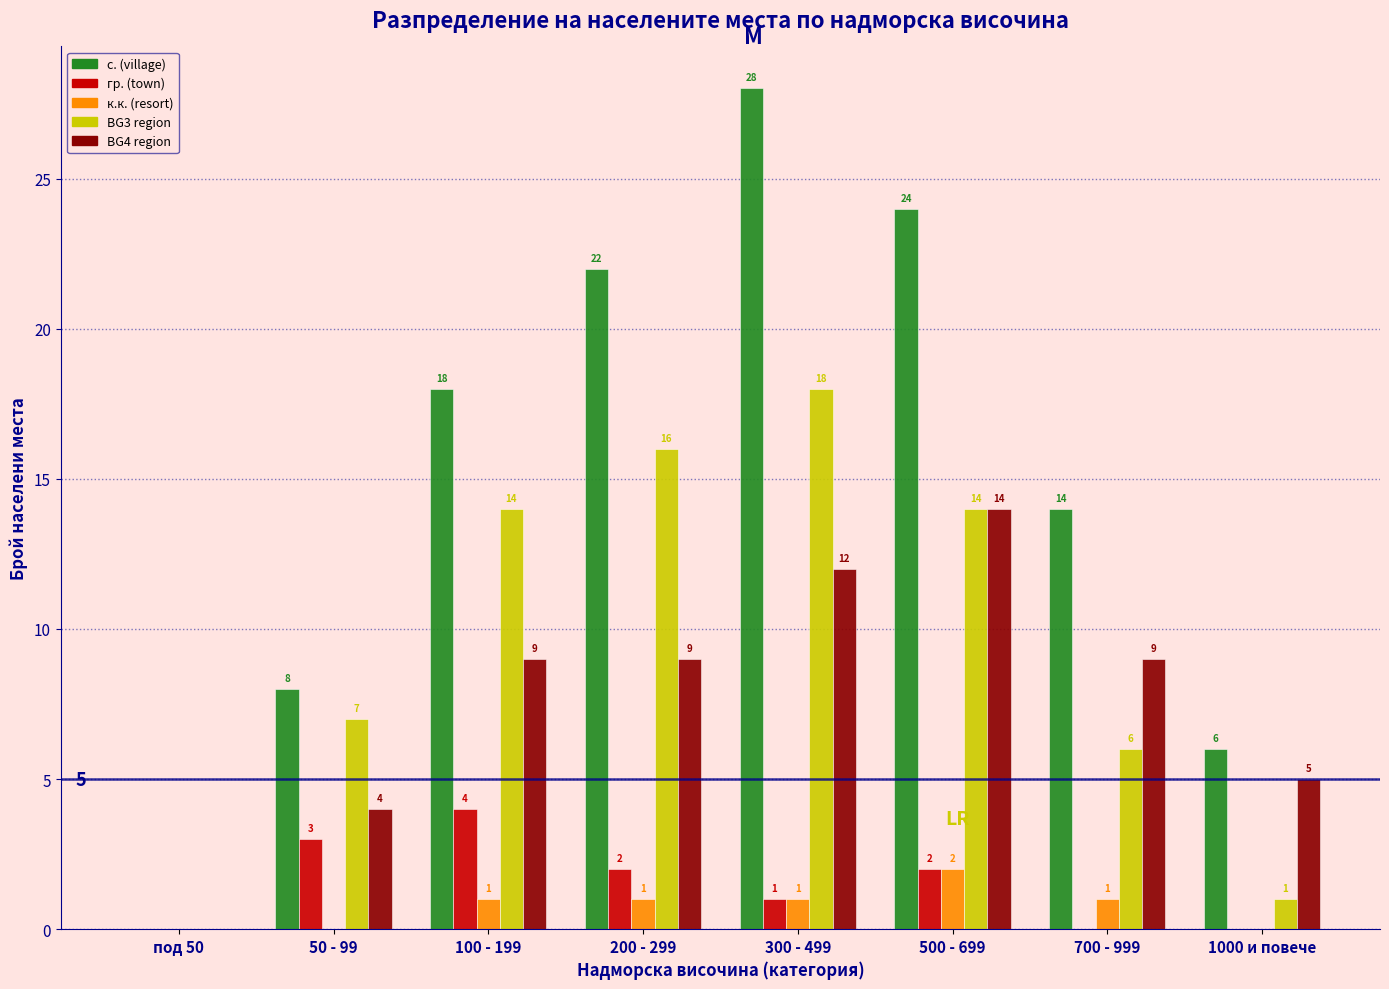

Reading right to left, what are all the values shown in this chart?

с. (village): 1000 и повече=6	700 - 999=14	500 - 699=24	300 - 499=28	200 - 299=22	100 - 199=18	50 - 99=8	под 50=0
гр. (town): 1000 и повече=0	700 - 999=0	500 - 699=2	300 - 499=1	200 - 299=2	100 - 199=4	50 - 99=3	под 50=0
к.к. (resort): 1000 и повече=0	700 - 999=1	500 - 699=2	300 - 499=1	200 - 299=1	100 - 199=1	50 - 99=0	под 50=0
BG3 region: 1000 и повече=1	700 - 999=6	500 - 699=14	300 - 499=18	200 - 299=16	100 - 199=14	50 - 99=7	под 50=0
BG4 region: 1000 и повече=5	700 - 999=9	500 - 699=14	300 - 499=12	200 - 299=9	100 - 199=9	50 - 99=4	под 50=0